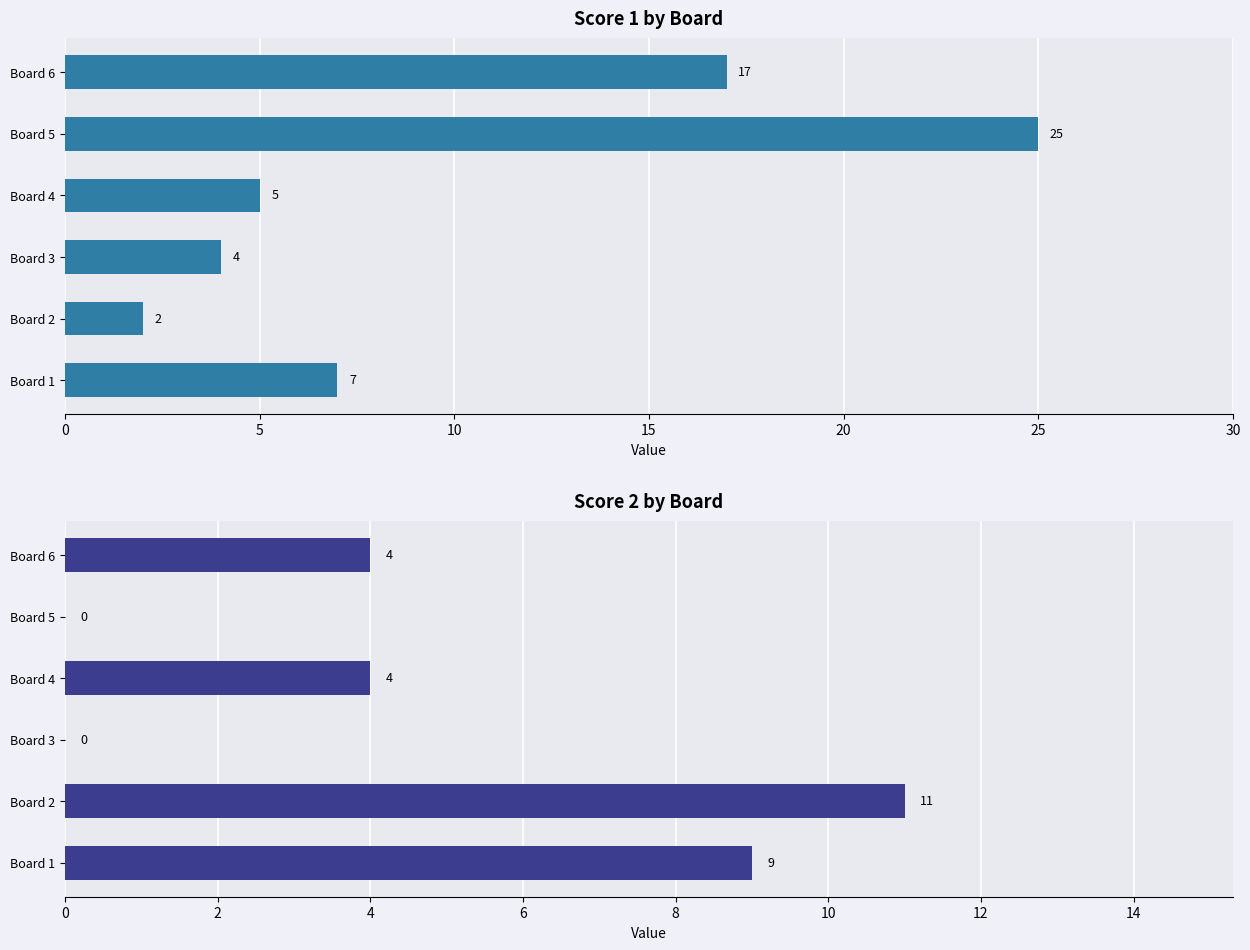

What is the value of the Score 2 bar at the 6th from the left?

4